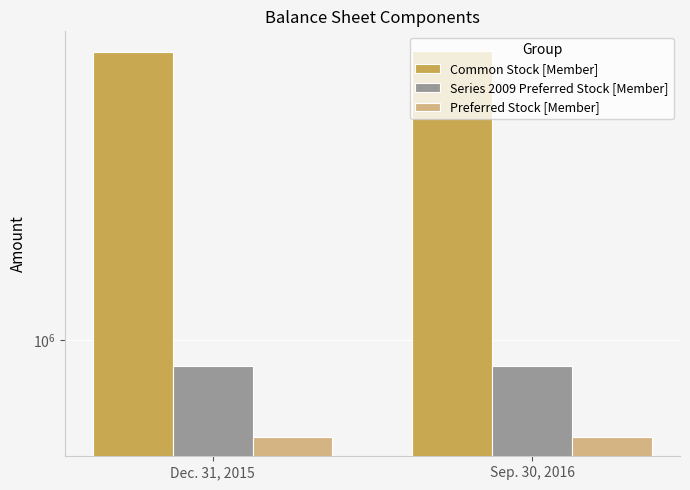

Which series changed the most between Dec. 31, 2015 and Sep. 30, 2016?

Common Stock [Member]